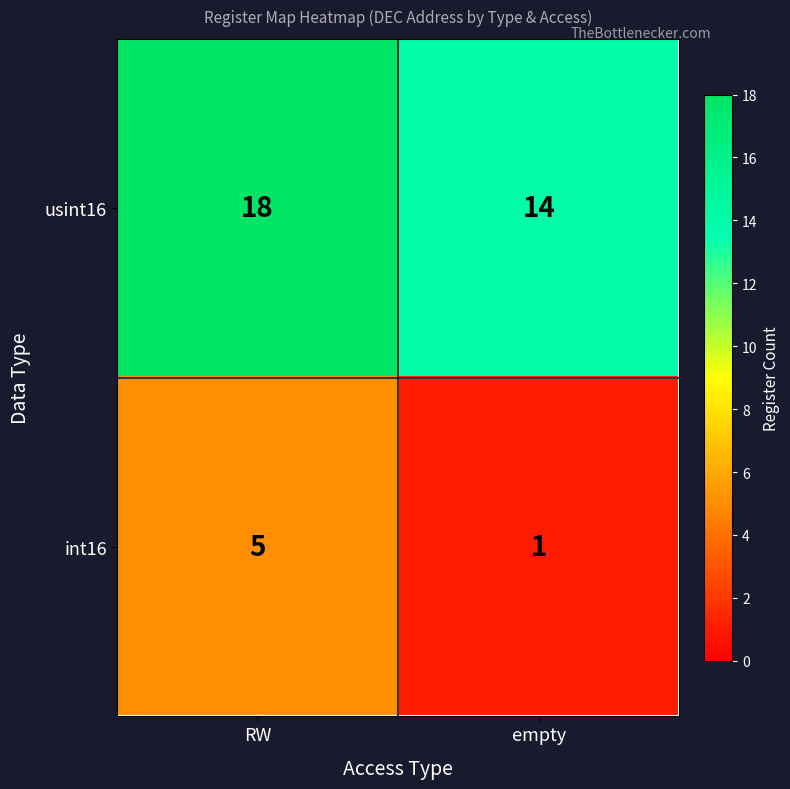

Reading right to left, extract all data points from this chart.

usint16: 14	18
int16: 1	5